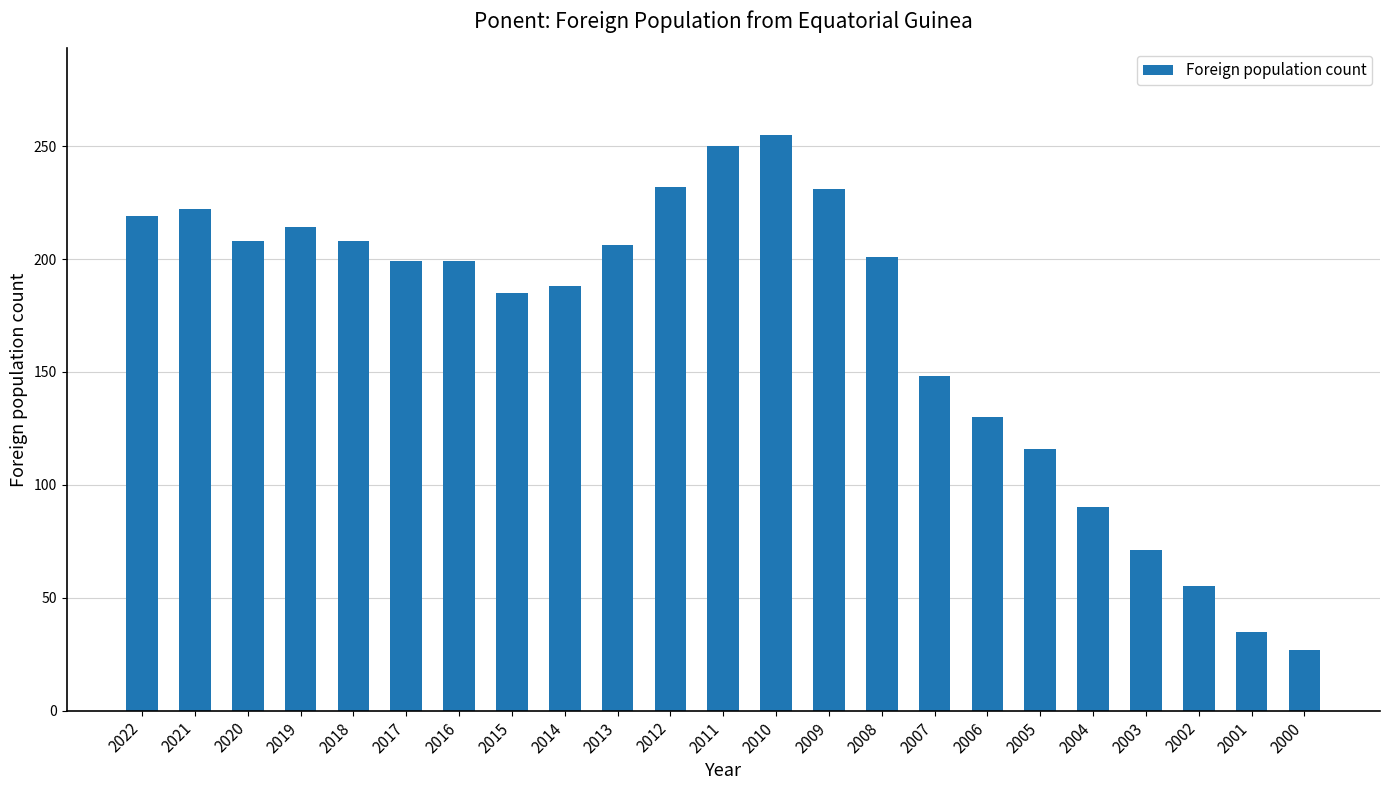

The value at 2003 is 127. True or false?

False